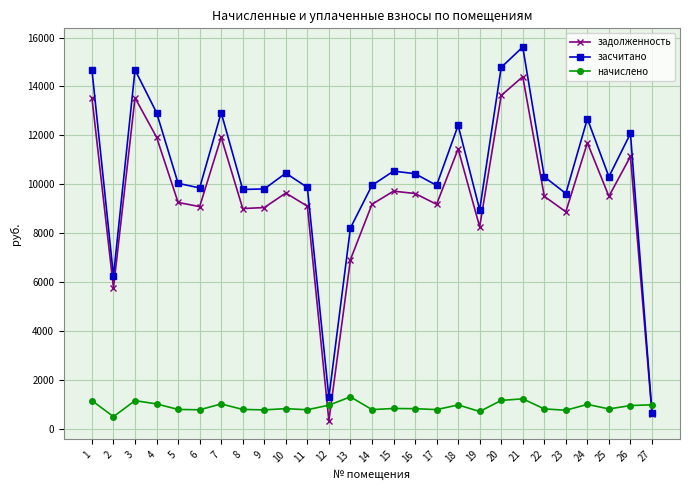

What is the smallest value displayed?

318.6